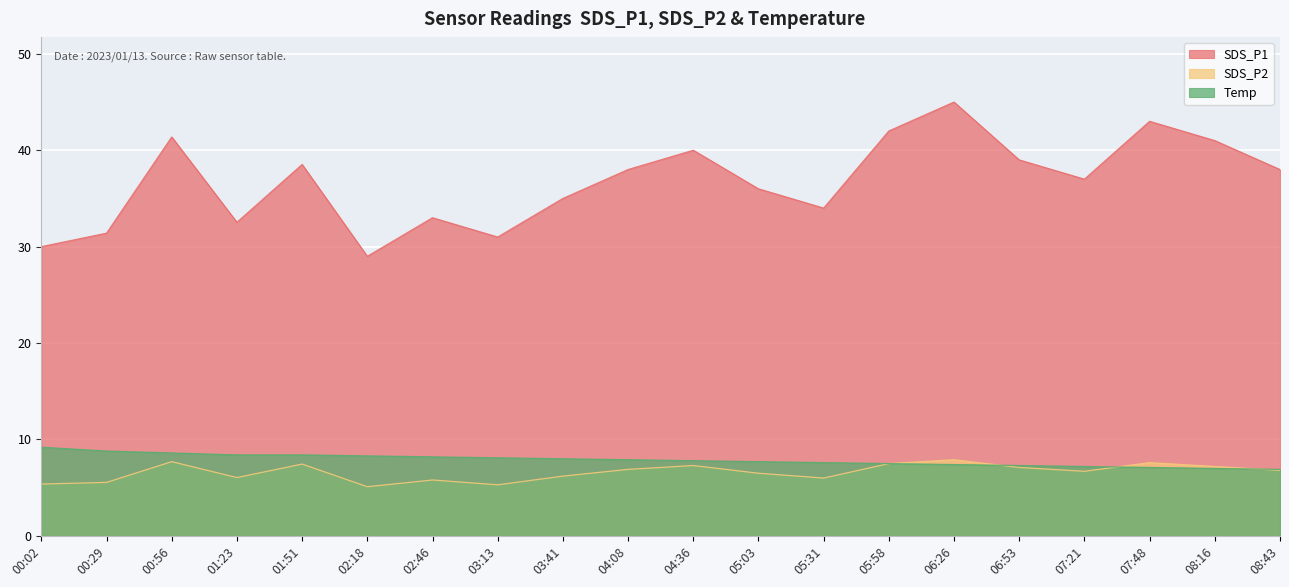

Where does the Temp series first go above 7?

00:02